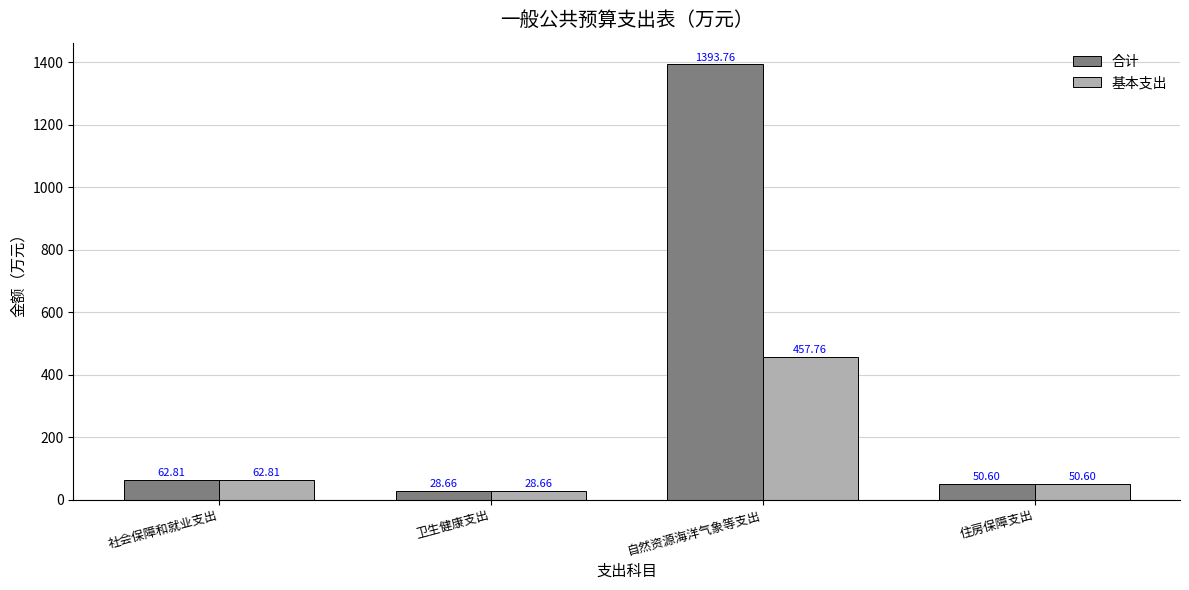

What is the sum of all 基本支出 values?

599.8